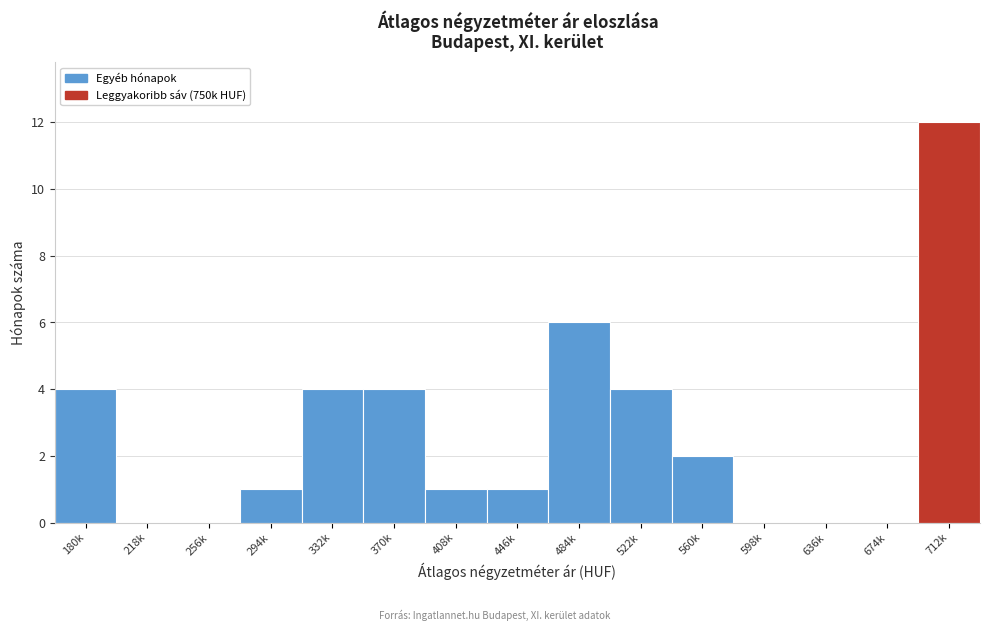

Reading left to right, transcribe all the data shown in this chart.

180k=4	218k=0	256k=0	294k=1	332k=4	370k=4	408k=1	446k=1	484k=6	522k=4	560k=2	598k=0	636k=0	674k=0	712k=12